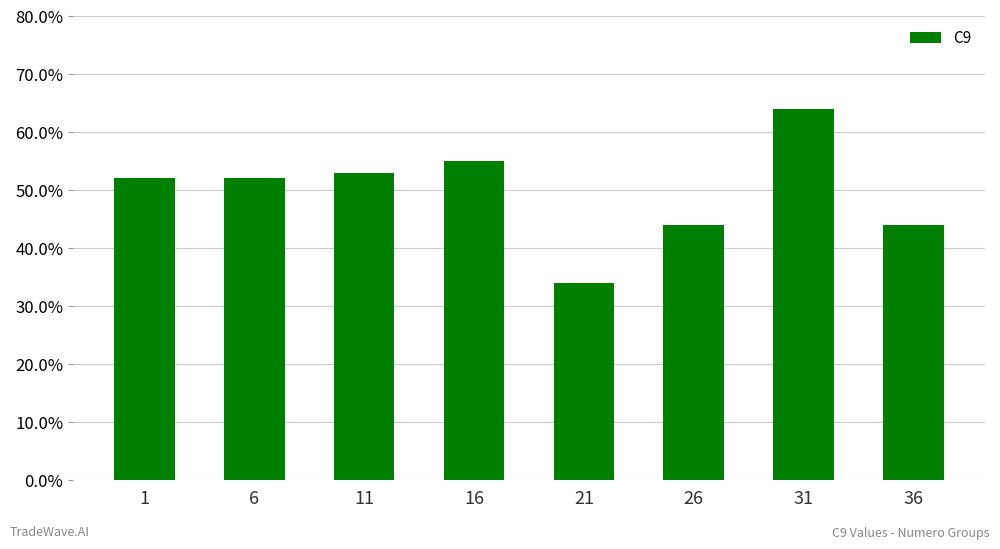

What is the sum of all values?

4.0